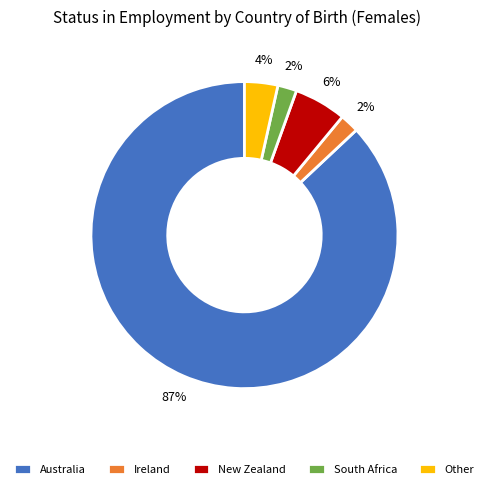

Approximately how many times larger is the value at Australia compared to Ireland?

43.5